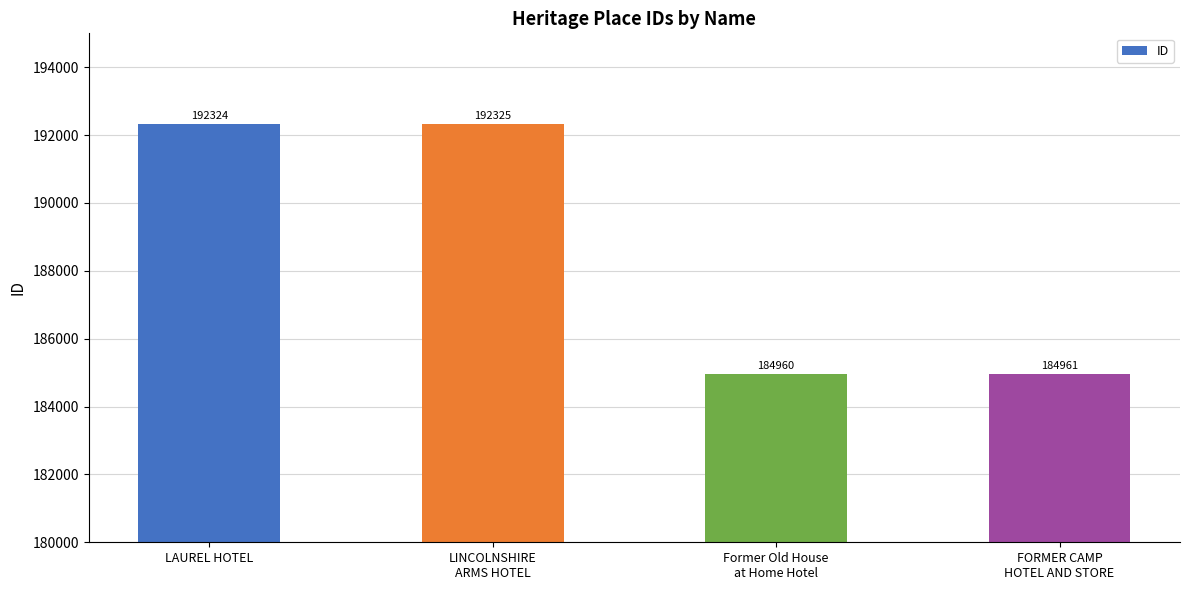

At which category does the chart reach its minimum across all series?

Former Old House
at Home Hotel